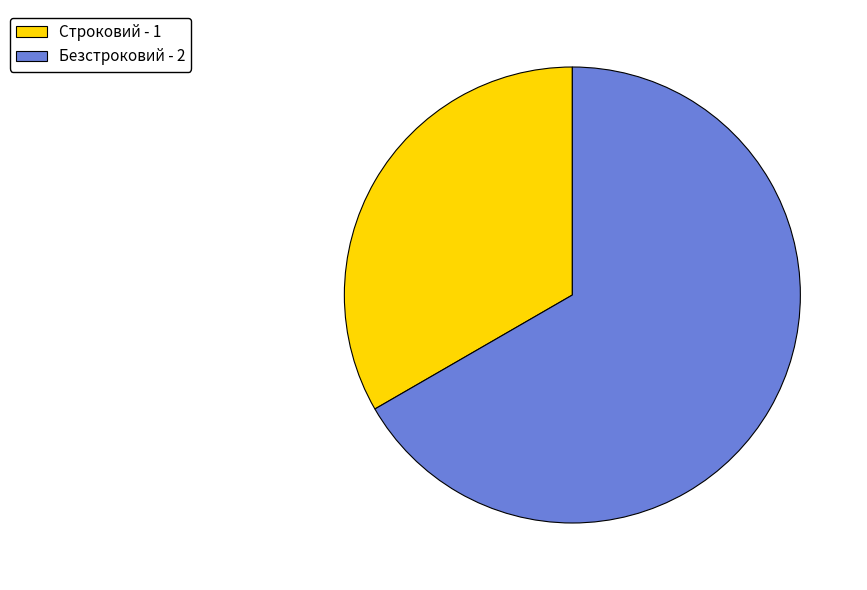

What is the ratio of the value at Строковий to the value at Безстроковий?

0.5